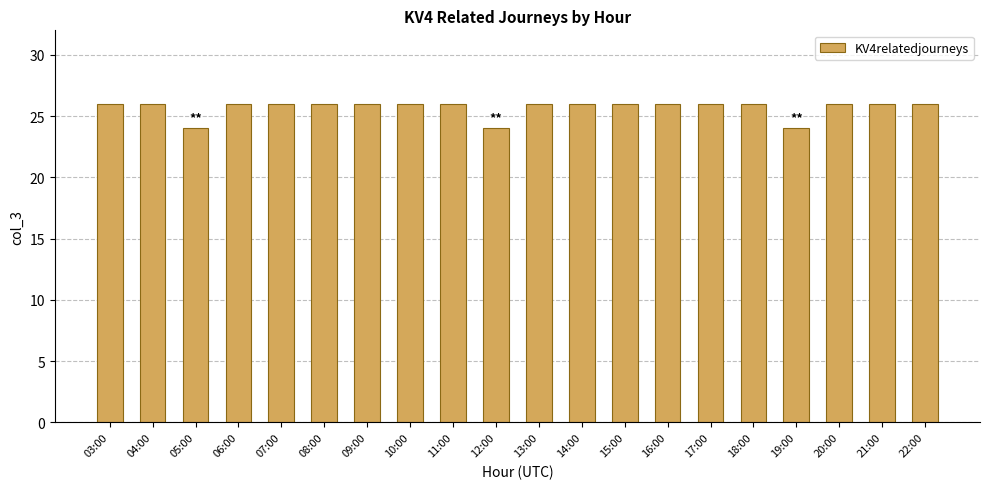

What value does the data have at 19:00?

24